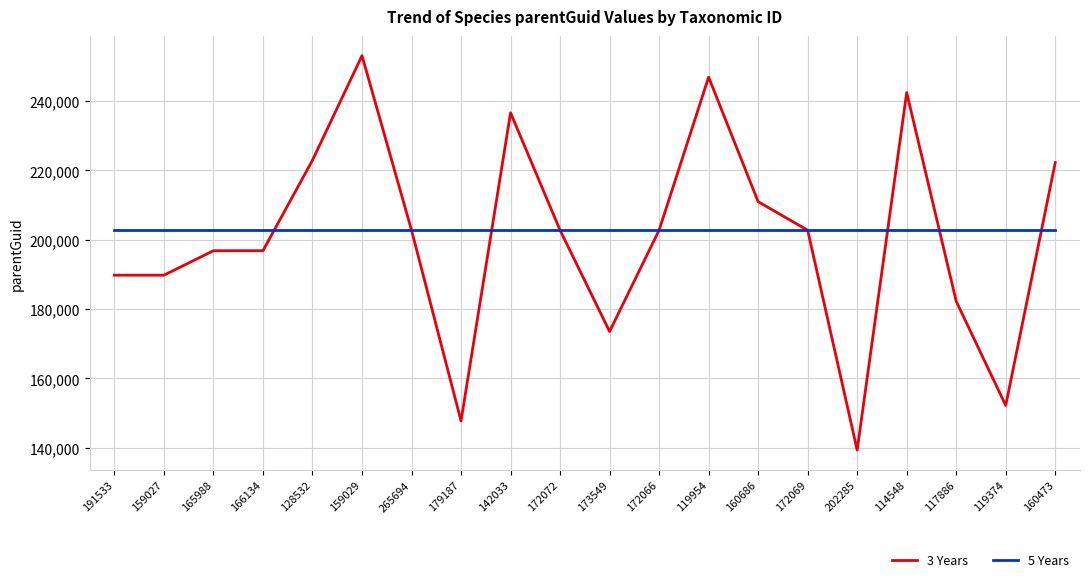

Which category has the highest value in the 3 Years series?

159029